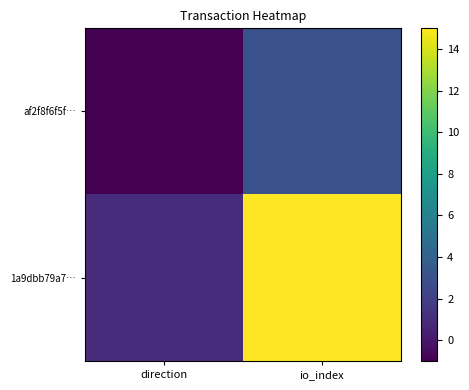

Reading left to right, transcribe all the data shown in this chart.

af2f8f6f5f…: direction=-1	io_index=3
1a9dbb79a7…: direction=1	io_index=15